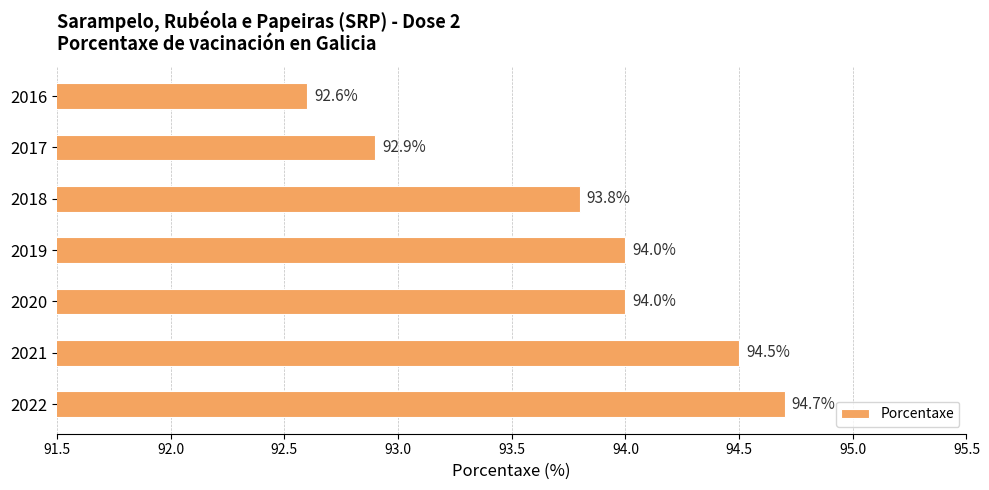

Between 2017 and 2021, which is larger?

2021